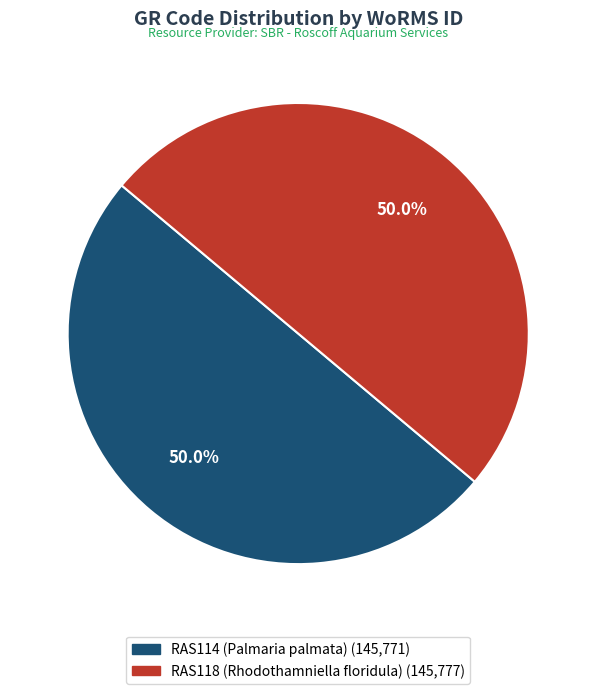

What percentage is the RAS114 (Palmaria palmata) slice, to the nearest percent?

50%